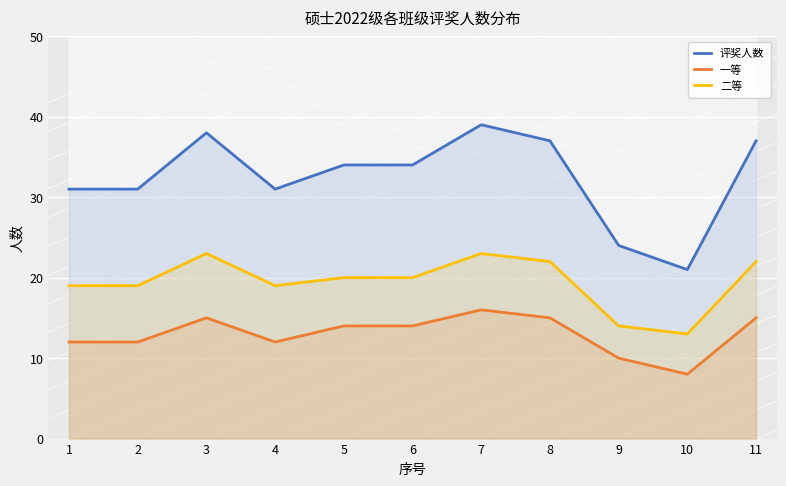

At which label is 二等 closest to 18?

1